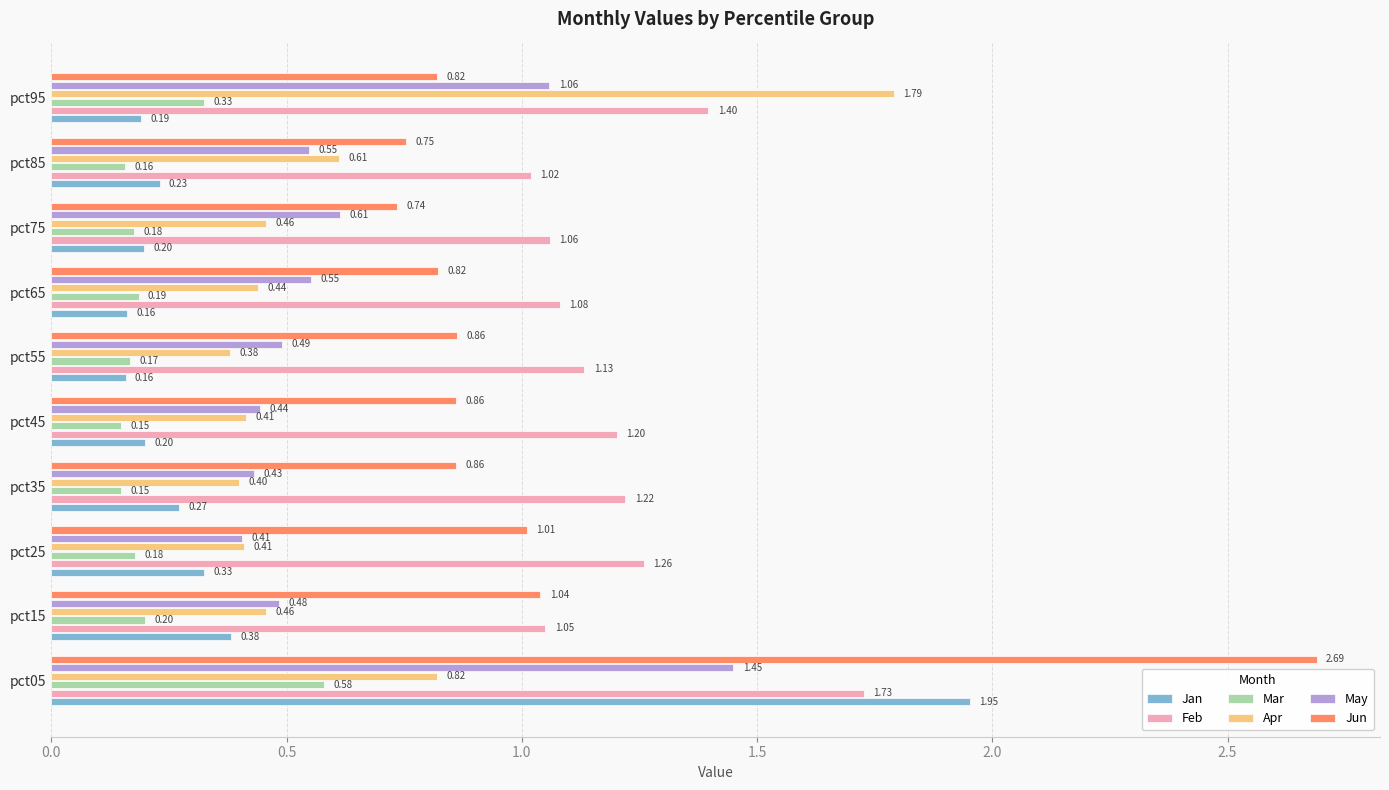

What is the sum of the Jun values at pct25 and pct55?

1.9